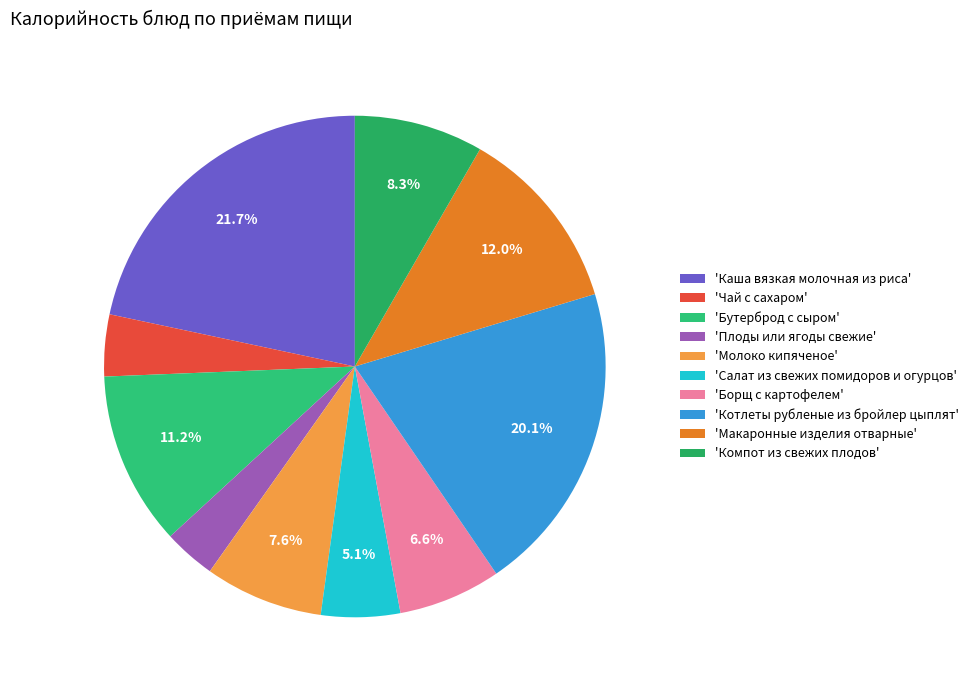

Rank the categories by value from lowest to highest.

'Плоды или ягоды свежие', 'Чай с сахаром', 'Салат из свежих помидоров и огурцов', 'Борщ с картофелем', 'Молоко кипяченое', 'Компот из свежих плодов', 'Бутерброд с сыром', 'Макаронные изделия отварные', 'Котлеты рубленые из бройлер цыплят', 'Каша вязкая молочная из риса'